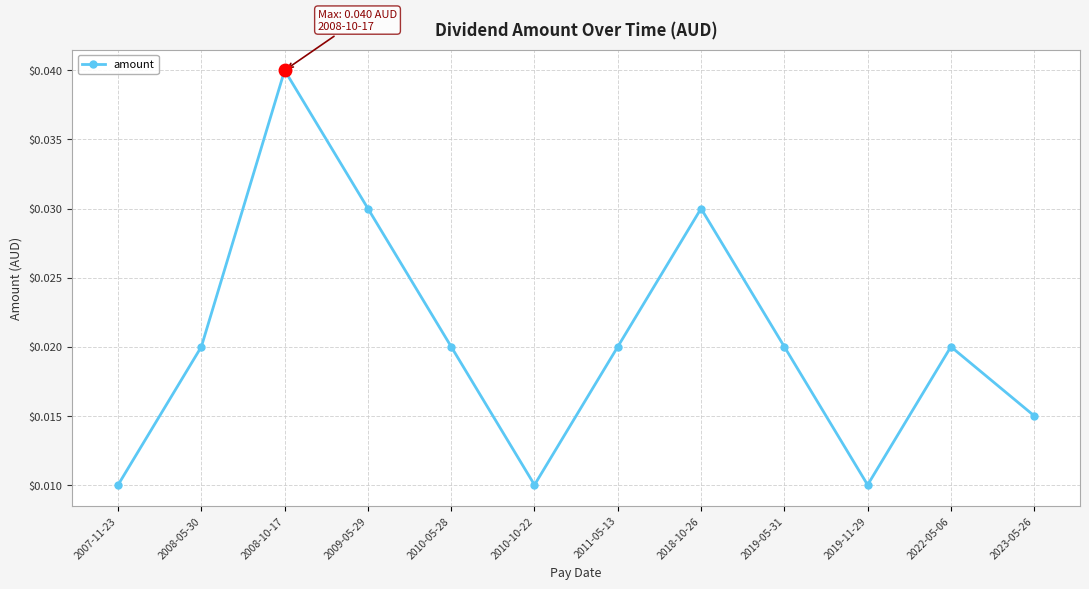

Which label corresponds to the largest value in the chart?

2008-10-17